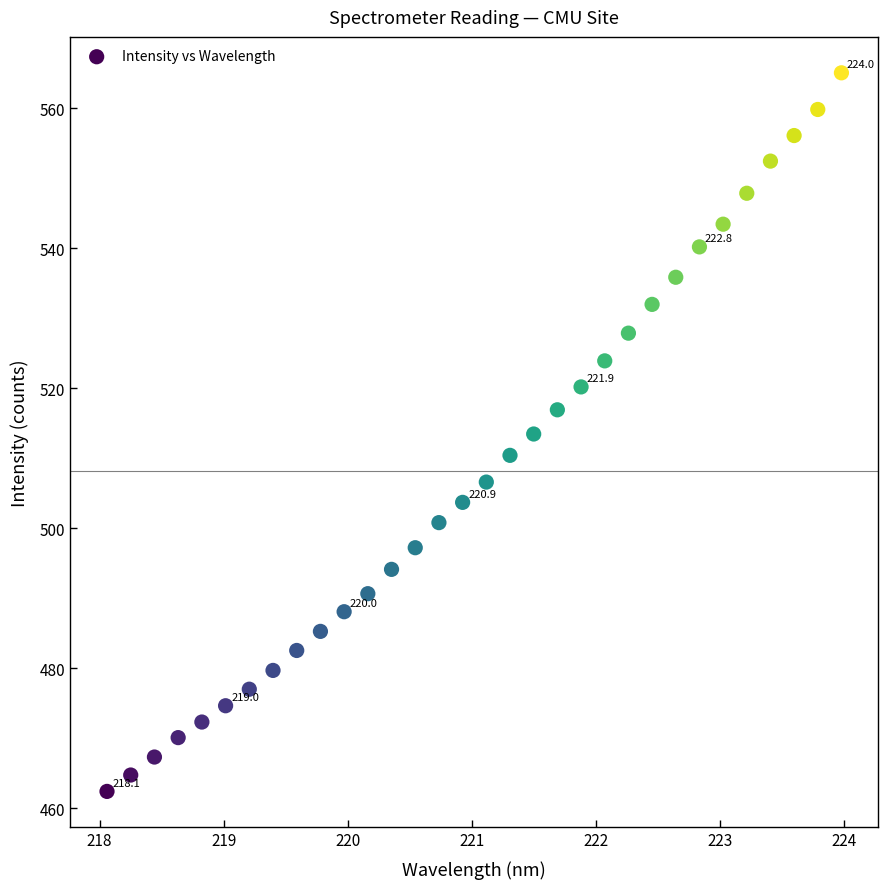

What is the range of X values (max minus min)?

5.9